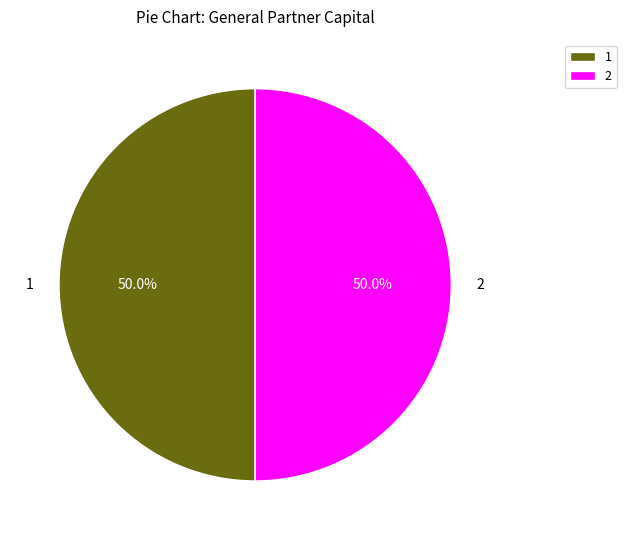

How many slices are in this pie chart?

2